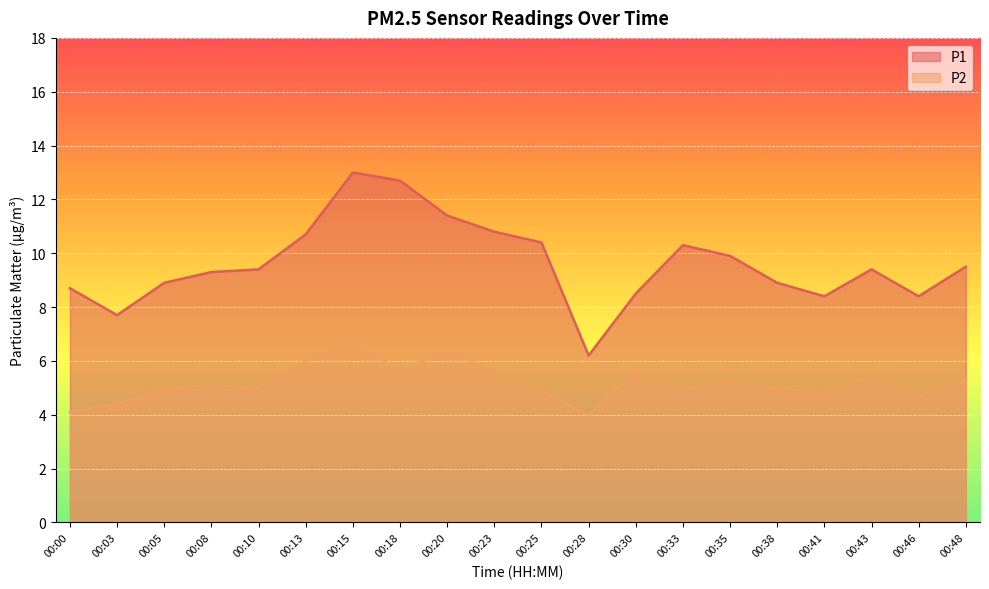

At which label does P2 first exceed 5?

00:08